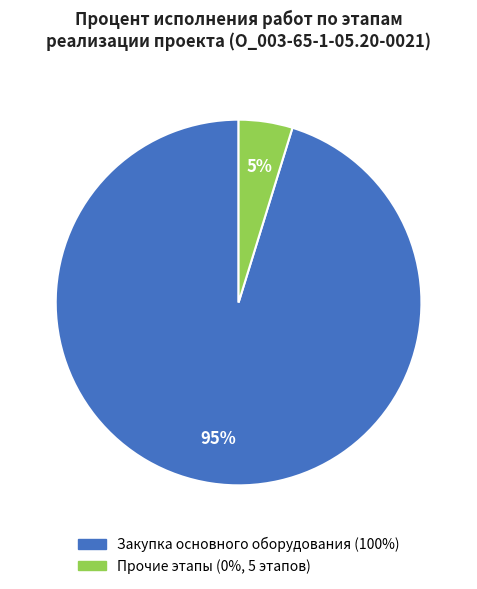

To the nearest percent, what is the average slice percentage?

50%